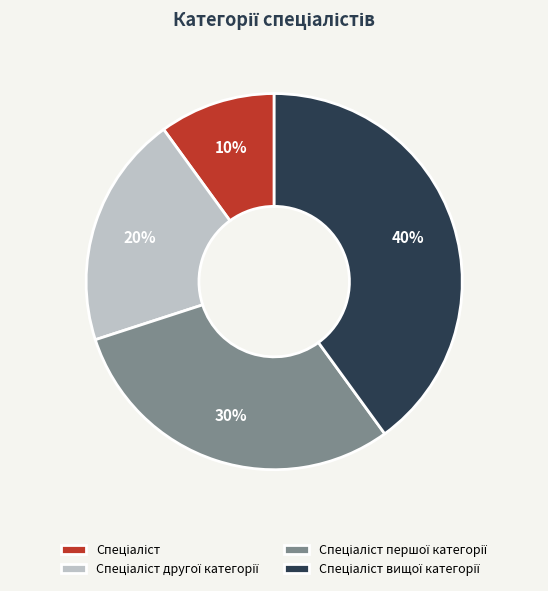

To the nearest percent, what is the difference between the largest and smallest slice percentages?

30%